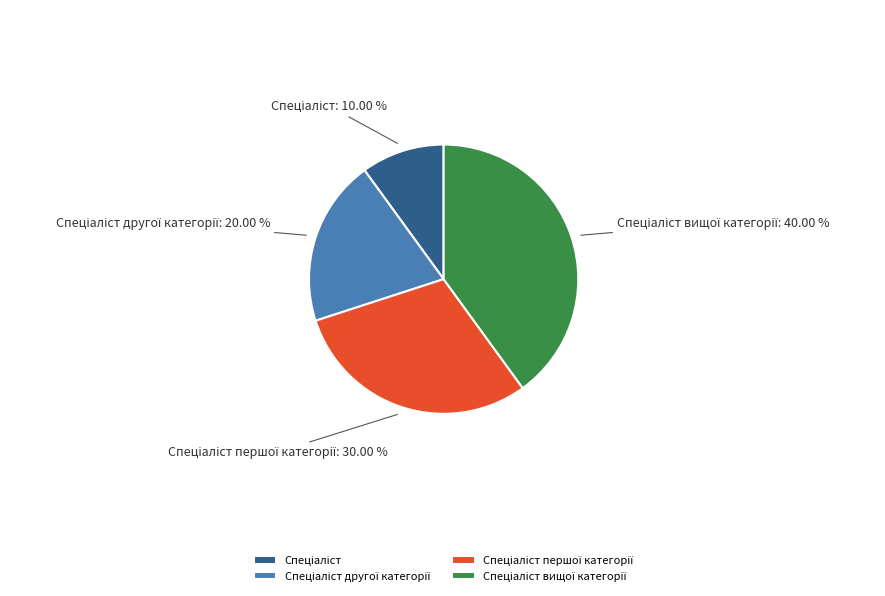

Is there any slice that represents more than half of the pie?

No